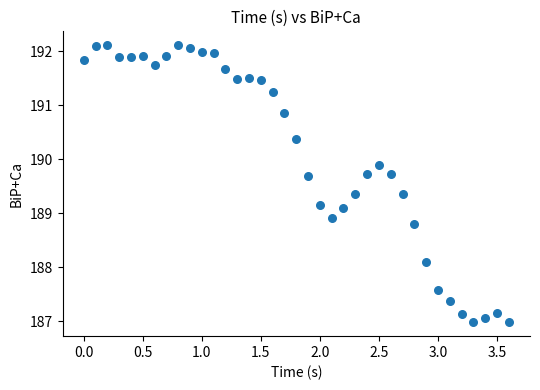

What is the range of X values (max minus min)?

3.6